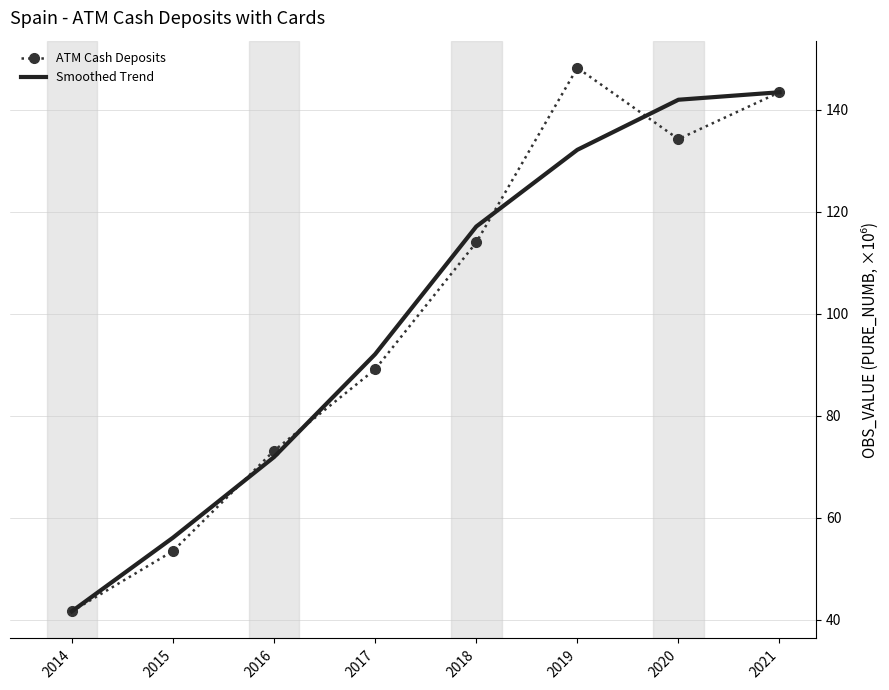

List the series in order of their peak value, highest first.

ATM Cash Deposits, Smoothed Trend